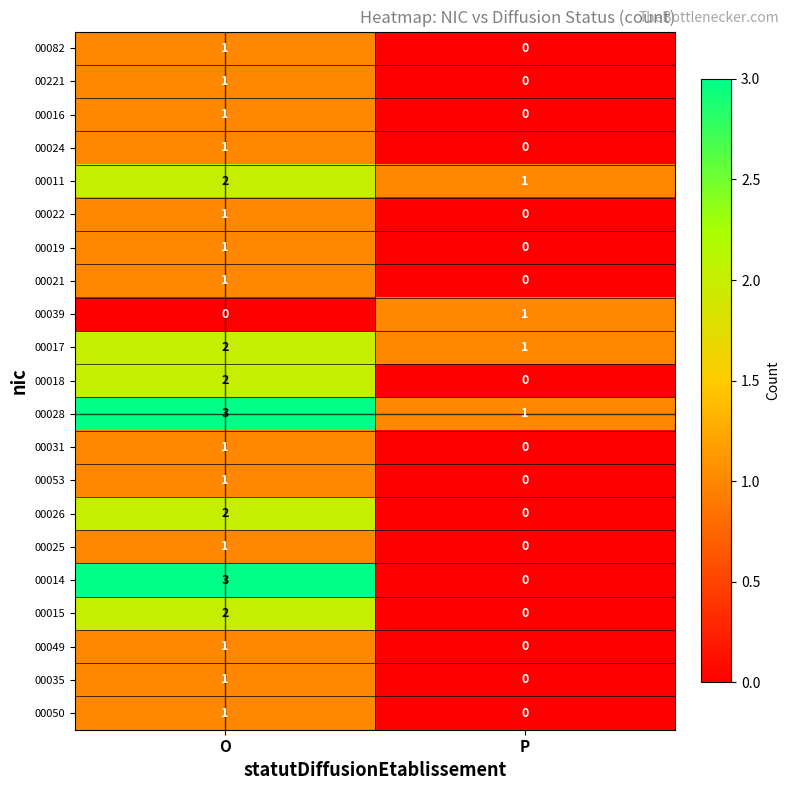

What is the maximum value shown in the chart?

3